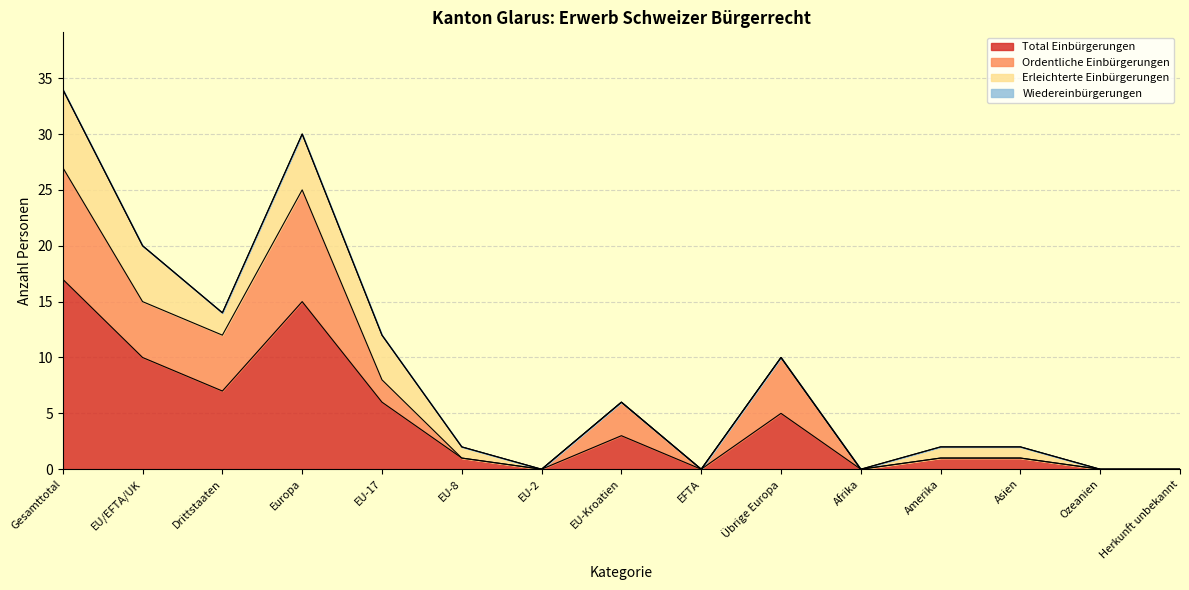

What is the sum of the Total Einbürgerungen values at Übrige Europa and EU-2?

5